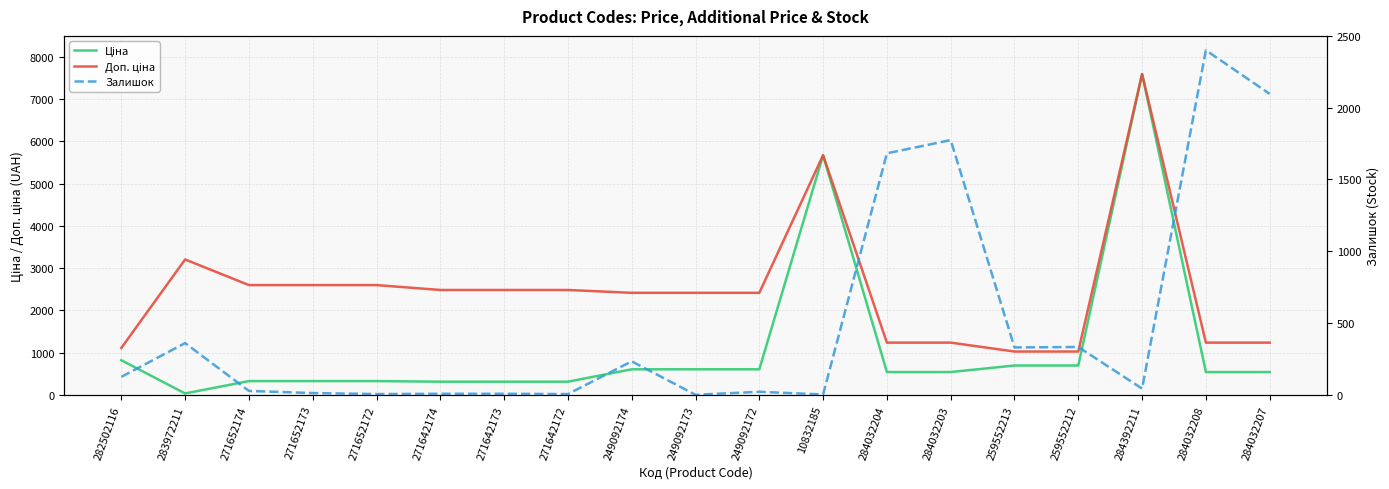

List the series in order of their overall mean, lowest first.

Залишок, Ціна, Доп. ціна